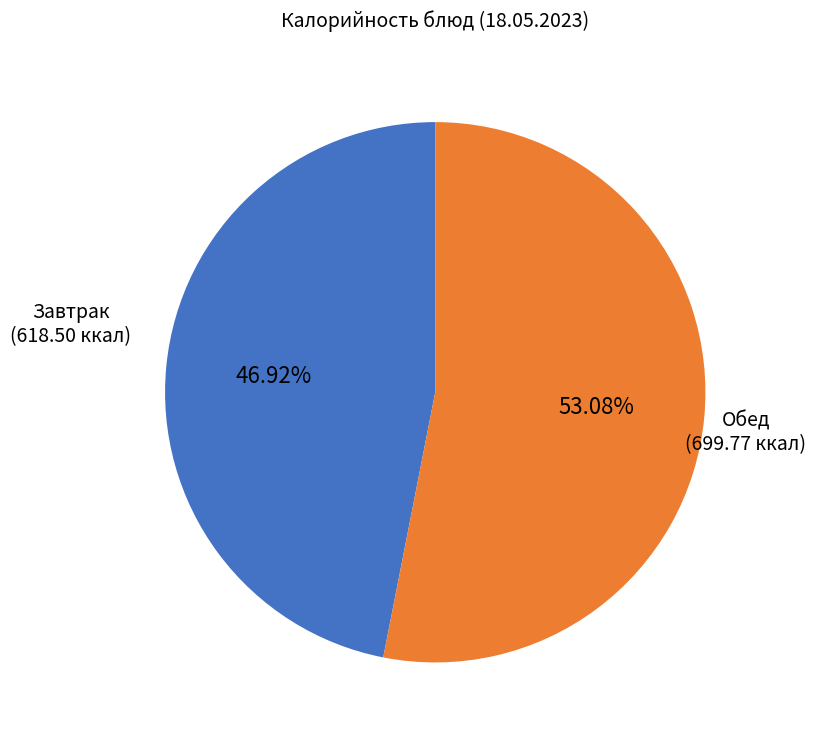

Between Обед and Завтрак, which is larger?

Обед